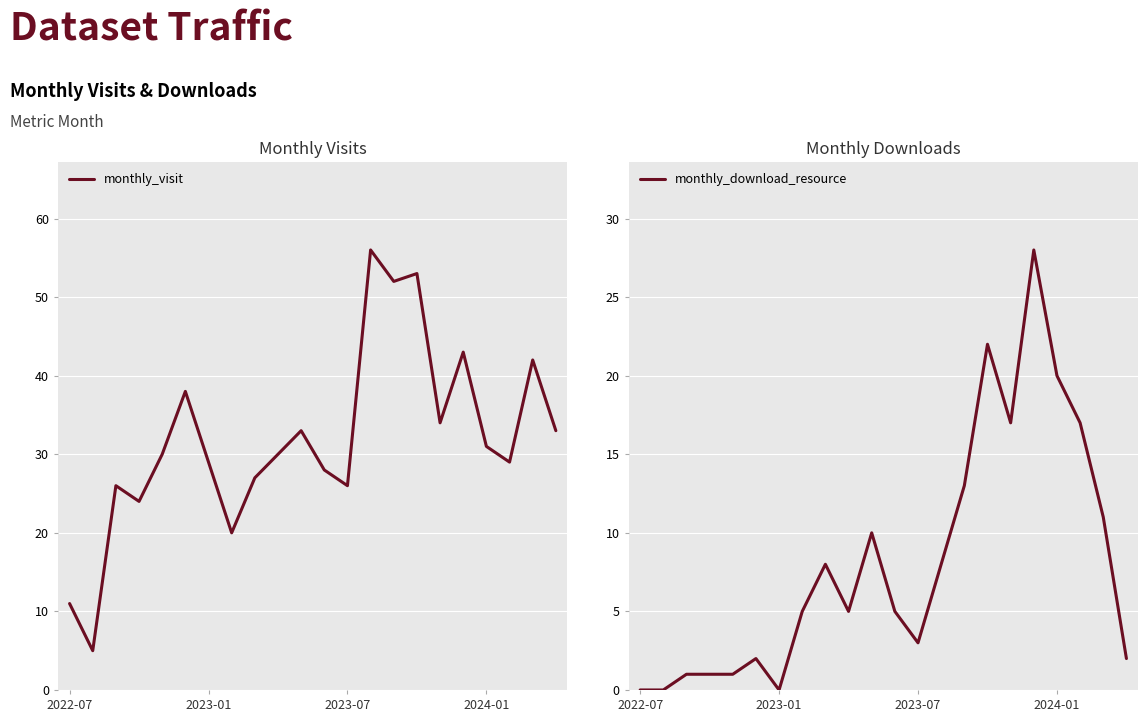

True or false: monthly_visit has a value of 26 at 2023-07.

True